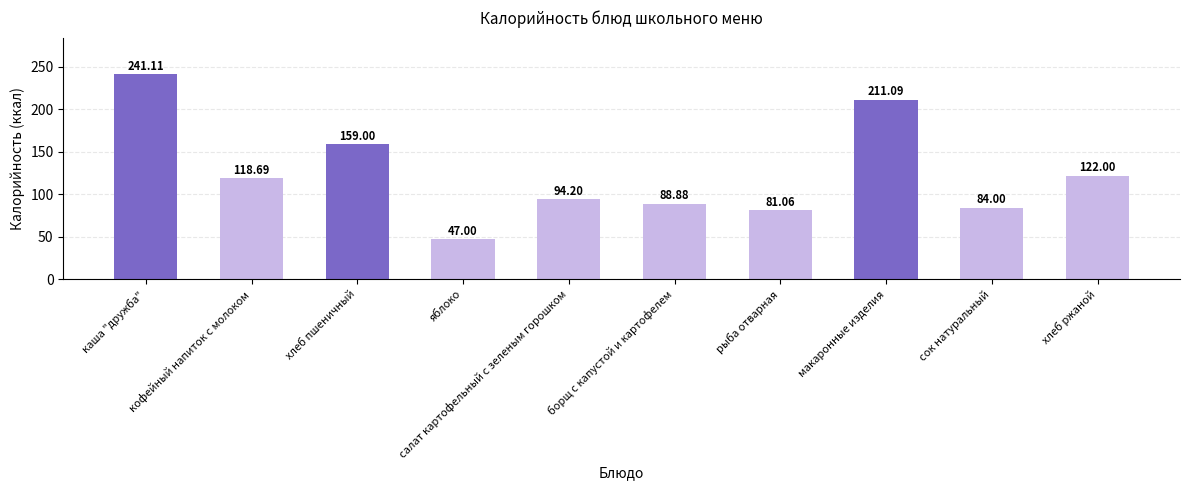

What is the maximum value shown in the chart?

241.1